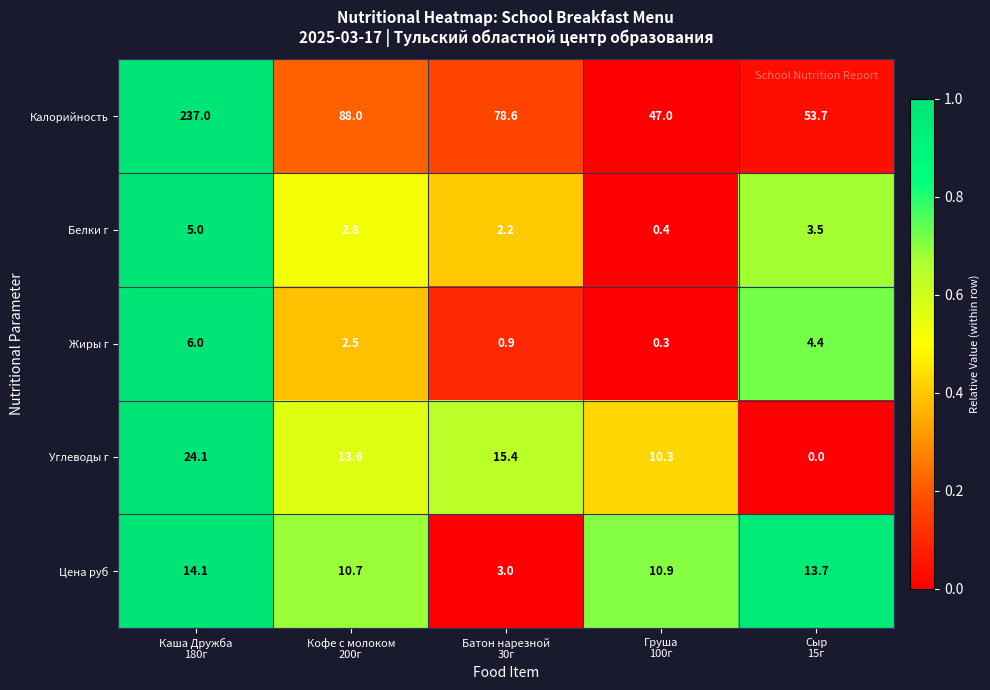

Which series has the largest total across all categories?

Калорийность